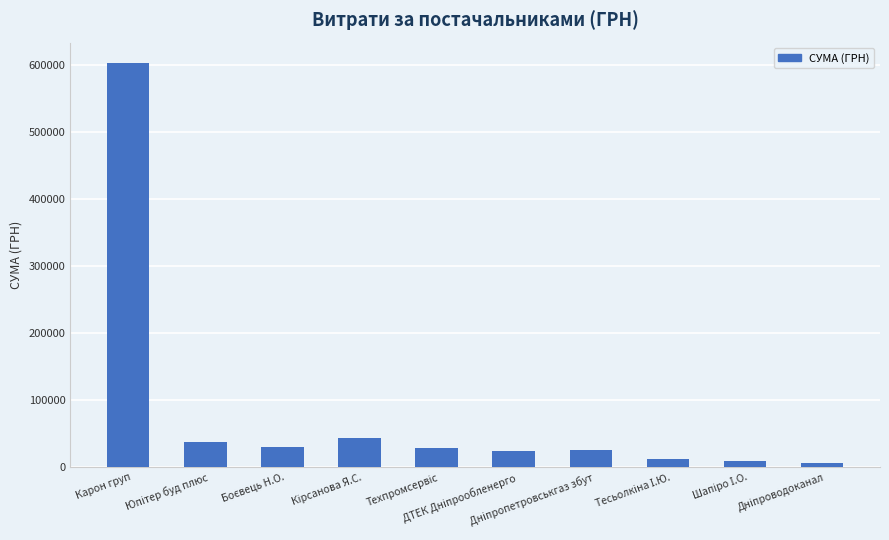

What is the difference between the maximum and minimum values?

596794.3